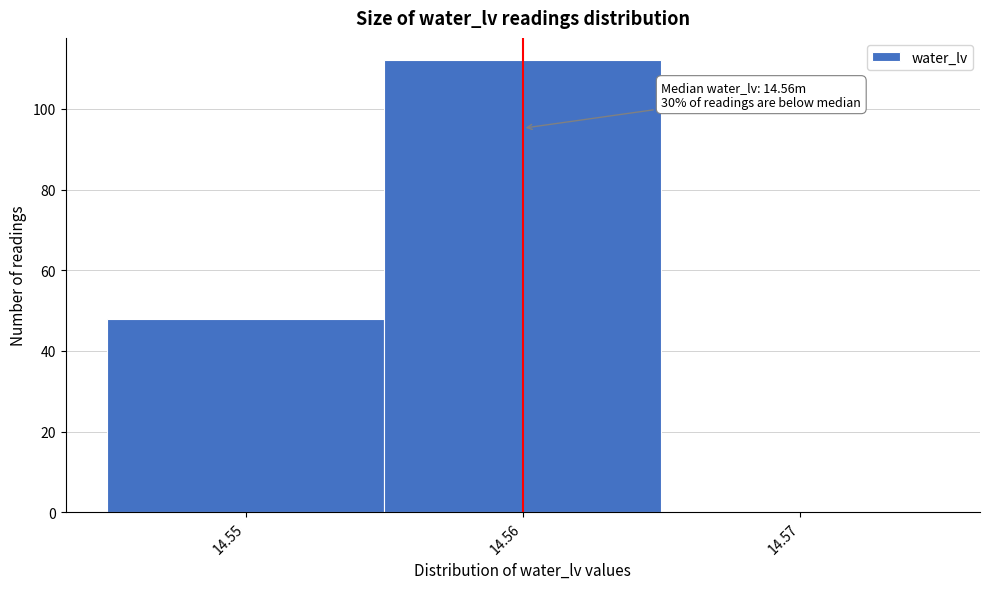

Which range on the x-axis has the tallest bar?

14.555 to 14.565